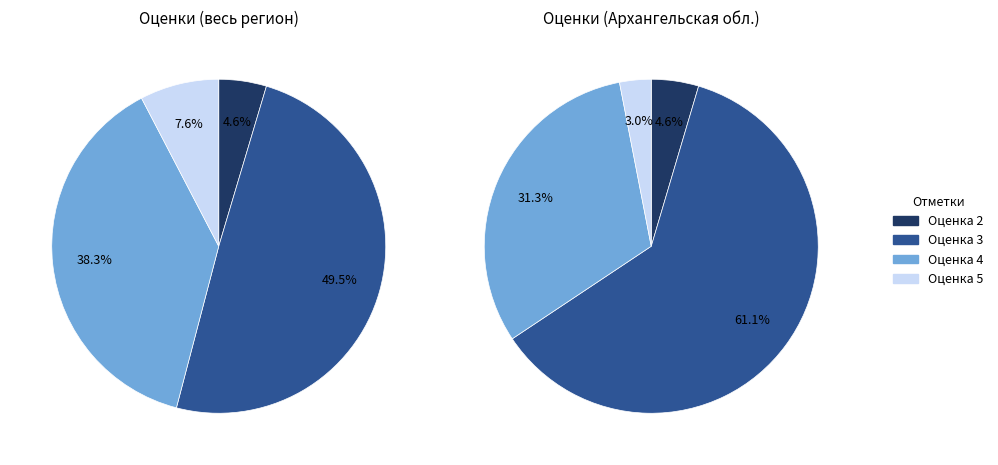

How many segments does this pie chart have?

8